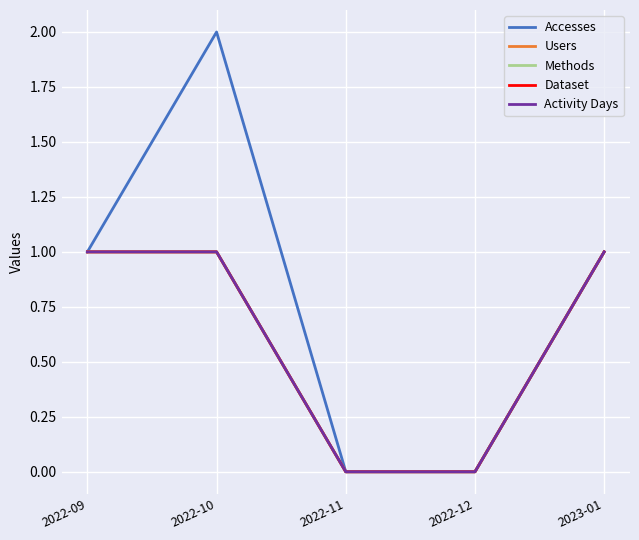

Is this an area chart (filled region under the line)?

No